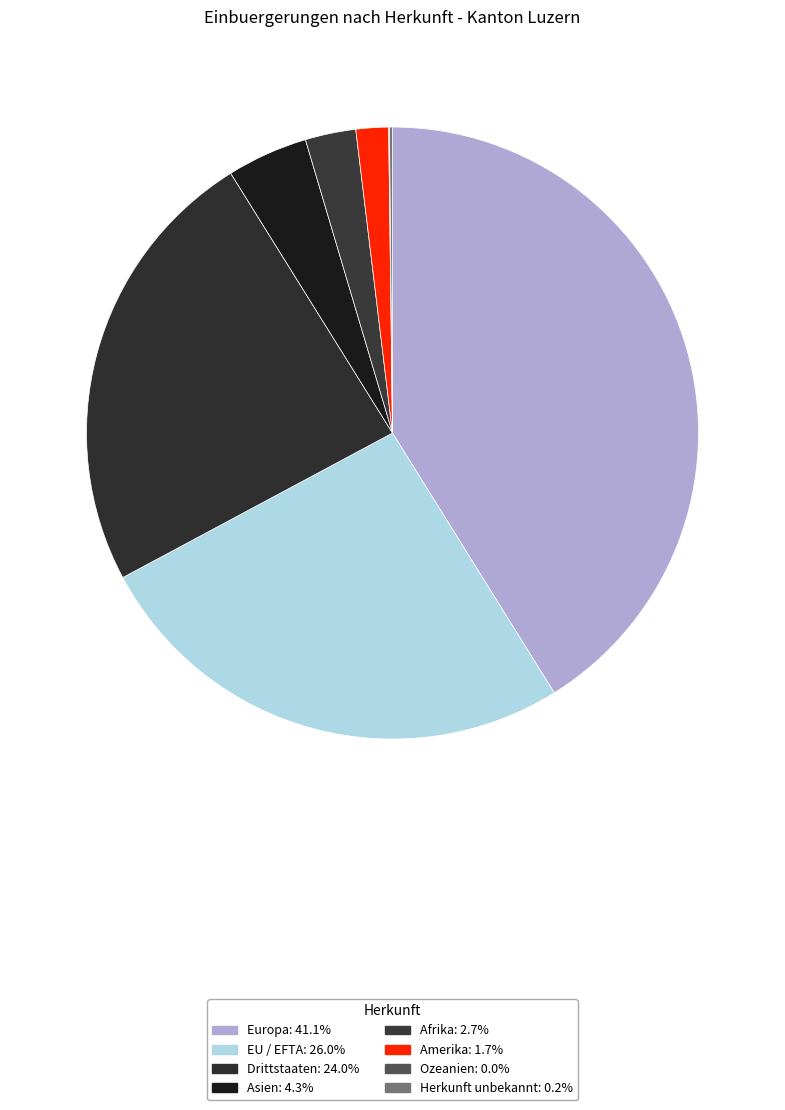

True or false: Asien accounts for 1% of the total.

False